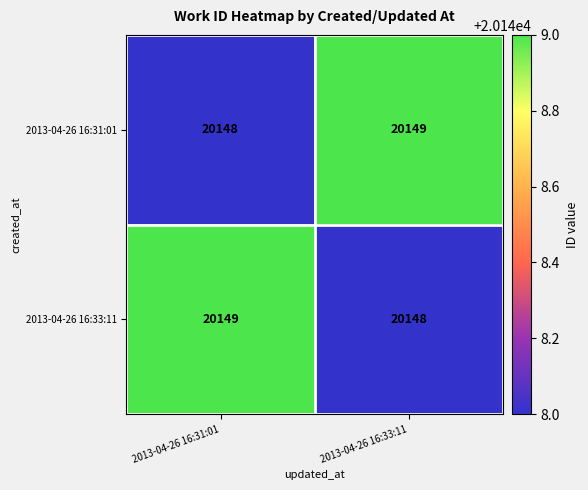

The value of 2013-04-26 16:33:11 at 2013-04-26 16:31:01 is 20149. True or false?

True